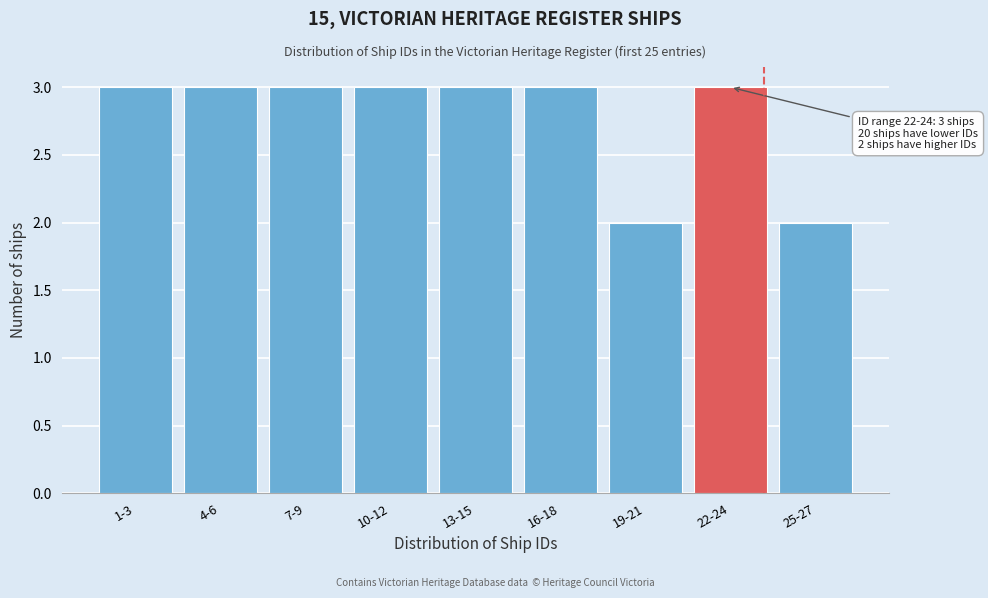

Reading left to right, list all the values displayed in this chart.

1-3=3	4-6=3	7-9=3	10-12=3	13-15=3	16-18=3	19-21=2	22-24=3	25-27=2